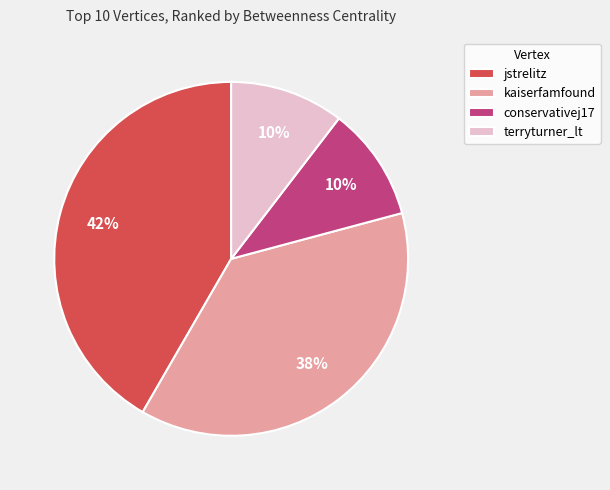

Does conservativej17 represent more than half of the total?

No